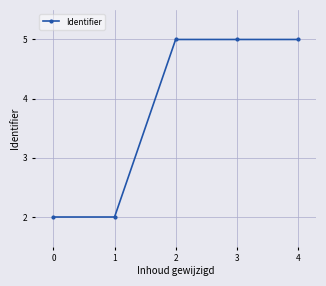

What is the average value?

3.8